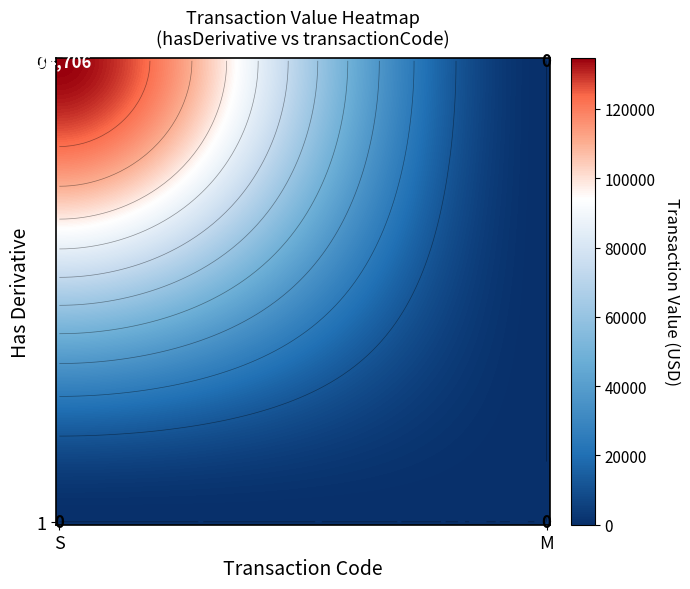

Is it true that the value at 0_S is 227149?

False